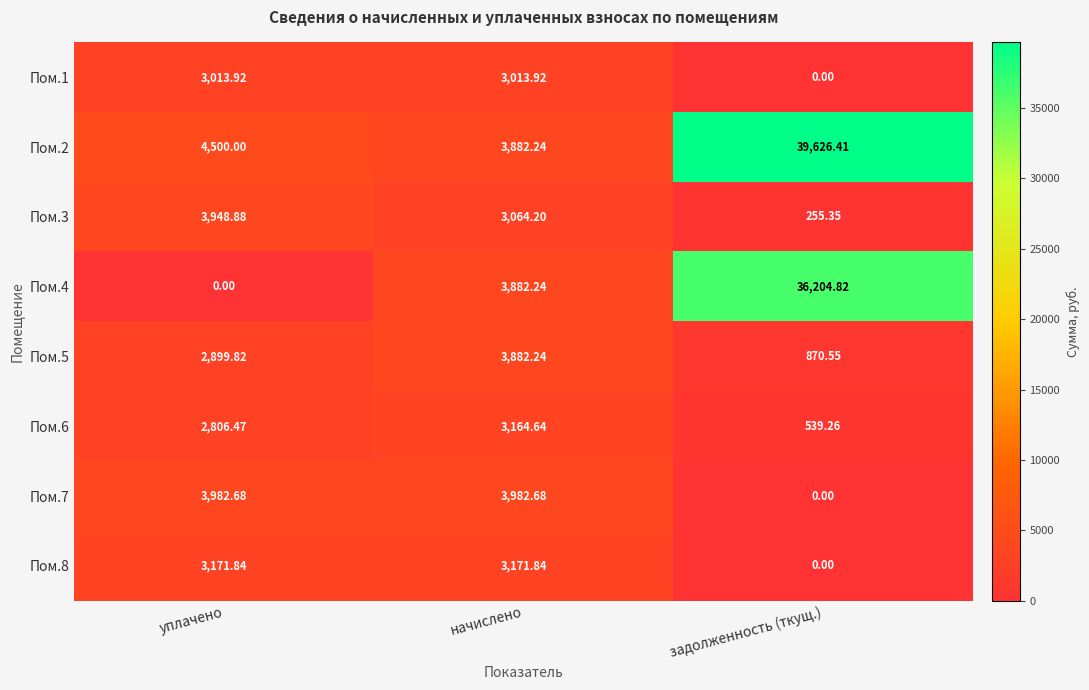

List the series in order of their peak value, lowest first.

Пом.1, Пом.6, Пом.8, Пом.5, Пом.3, Пом.7, Пом.4, Пом.2